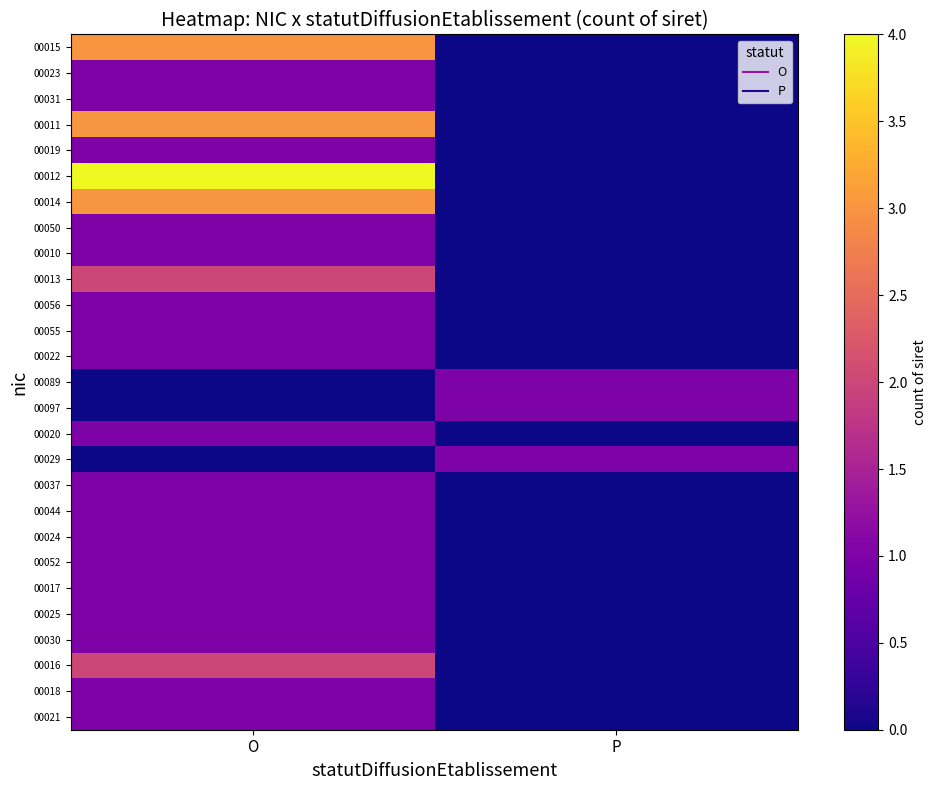

Rank the series by their maximum value, from highest to lowest.

00012, 00015, 00011, 00014, 00013, 00016, 00023, 00031, 00019, 00050, 00010, 00056, 00055, 00022, 00089, 00097, 00020, 00029, 00037, 00044, 00024, 00052, 00017, 00025, 00030, 00018, 00021